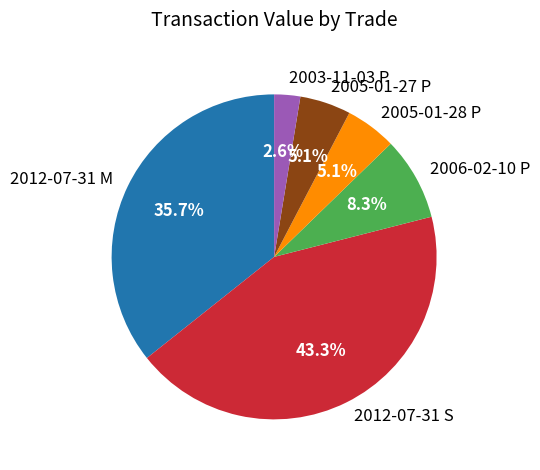

What is the ratio of the value at 2003-11-03 P to the value at 2005-01-27 P?

0.5